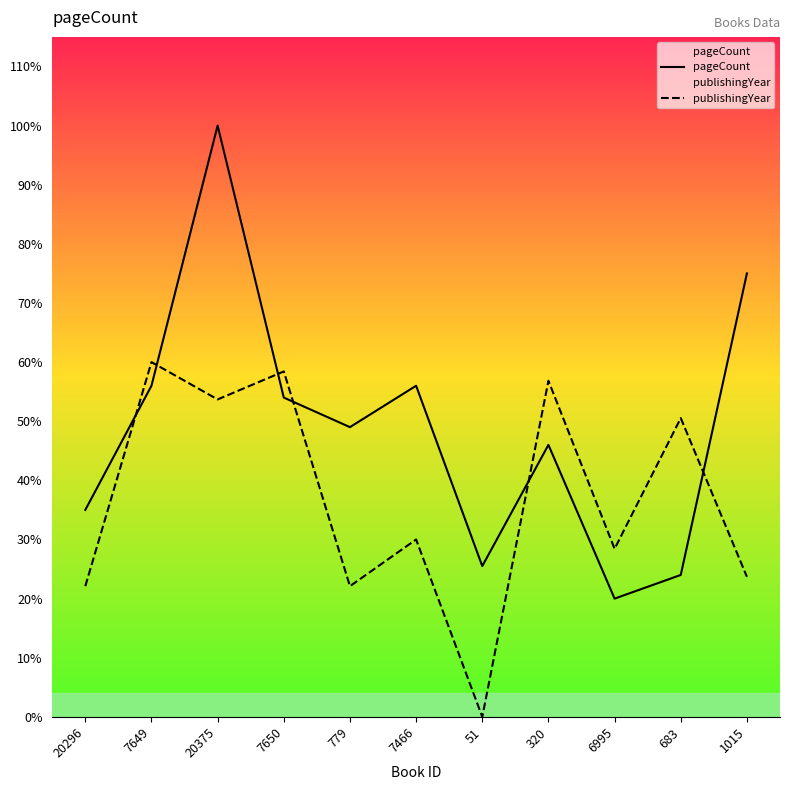

Does the chart display data point markers on the line(s)?

No